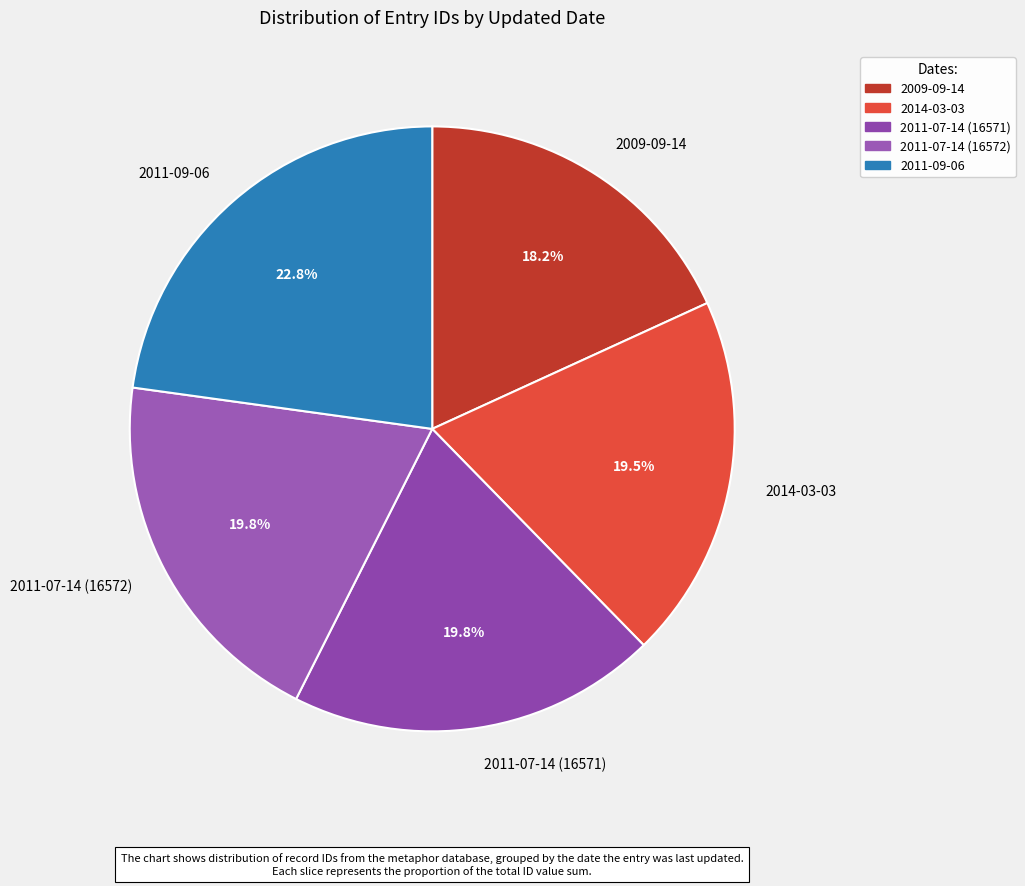

Which has a higher value, 2014-03-03 or 2009-09-14?

2014-03-03